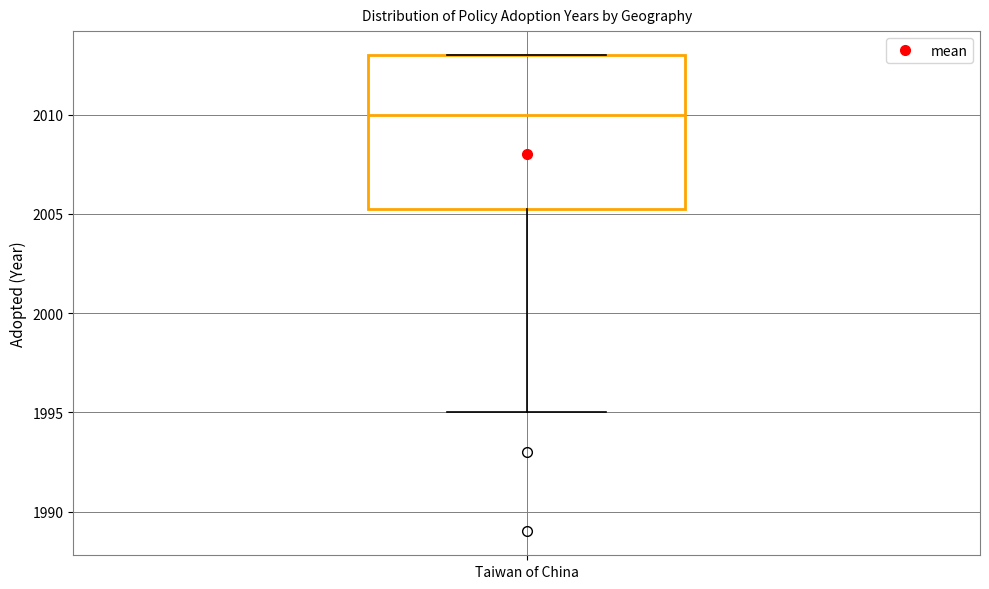

Where is the lower edge of the box for Taiwan of China on the y-axis? The values are not printed on the chart, so give them approximately, as read against the axis.

2005.5